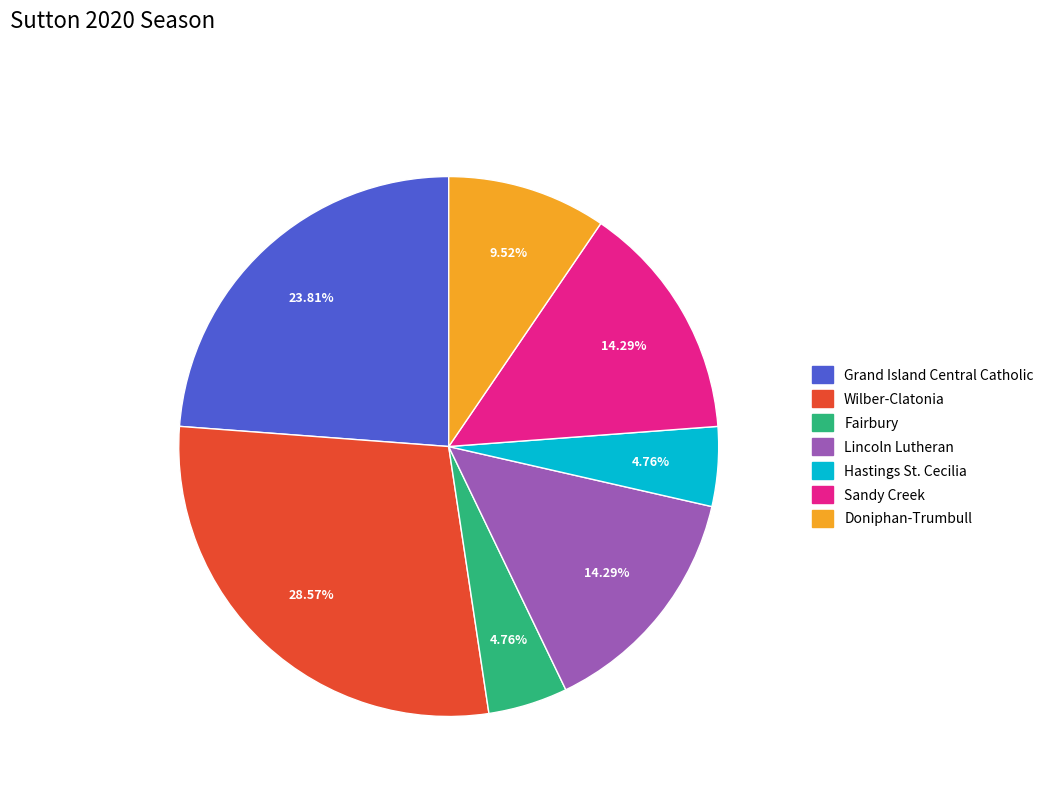

Between Wilber-Clatonia and Doniphan-Trumbull, which is larger?

Wilber-Clatonia